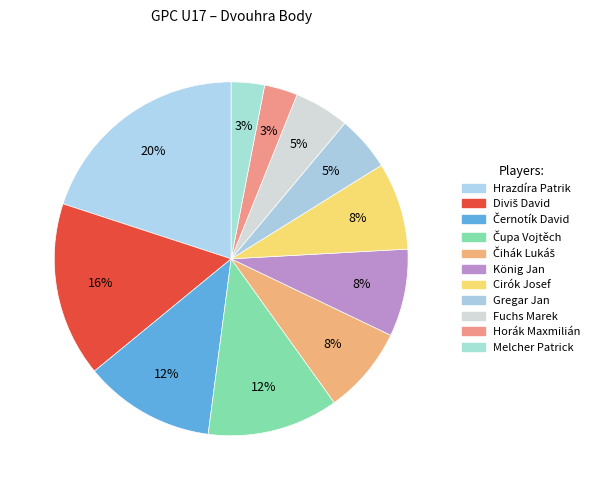

How many slices are in this pie chart?

11